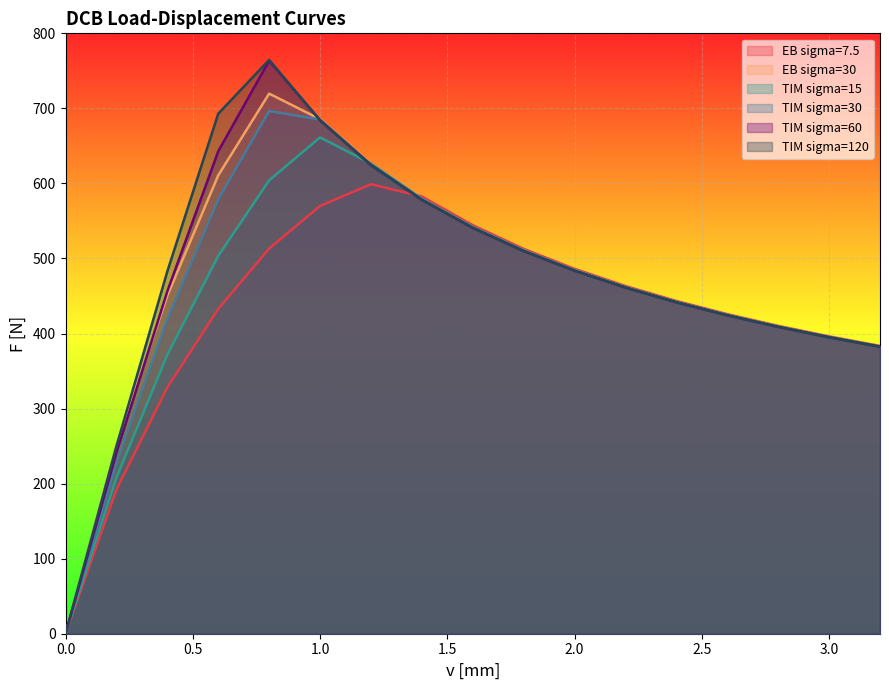

After their last crossing, which series has the higher values: TIM sigma=30 or TIM sigma=120?

TIM sigma=30